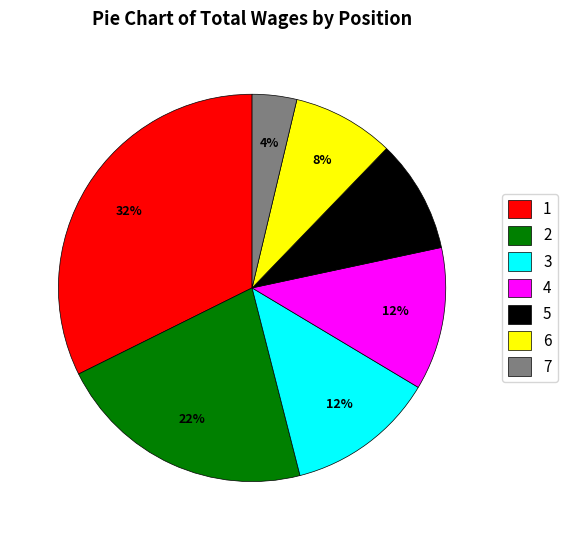

To the nearest percent, what is the average slice percentage?

14%